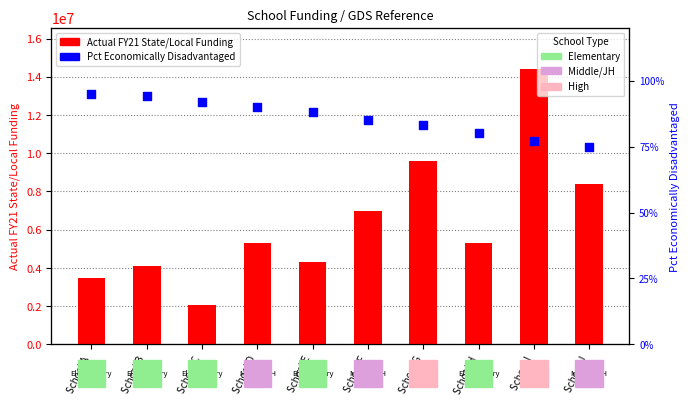

Which series has the largest total across all categories?

Actual FY21 State/Local Funding